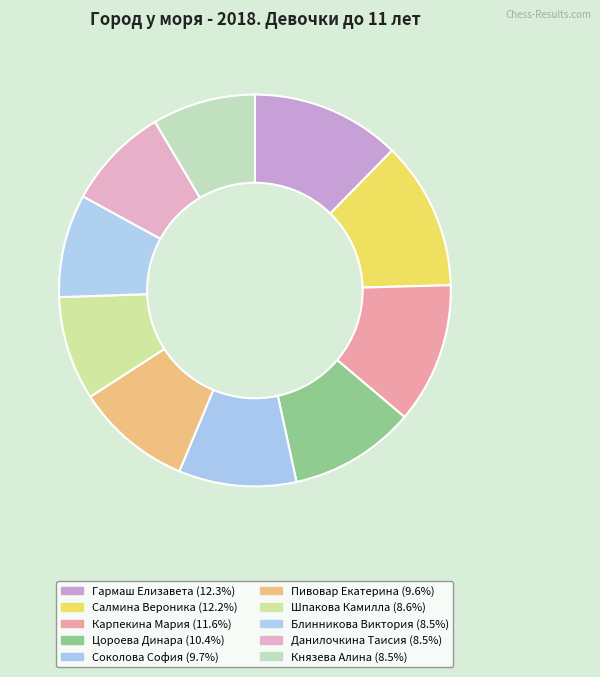

What is the ratio of the value at Гармаш Елизавета to the value at Цороева Динара?

1.2